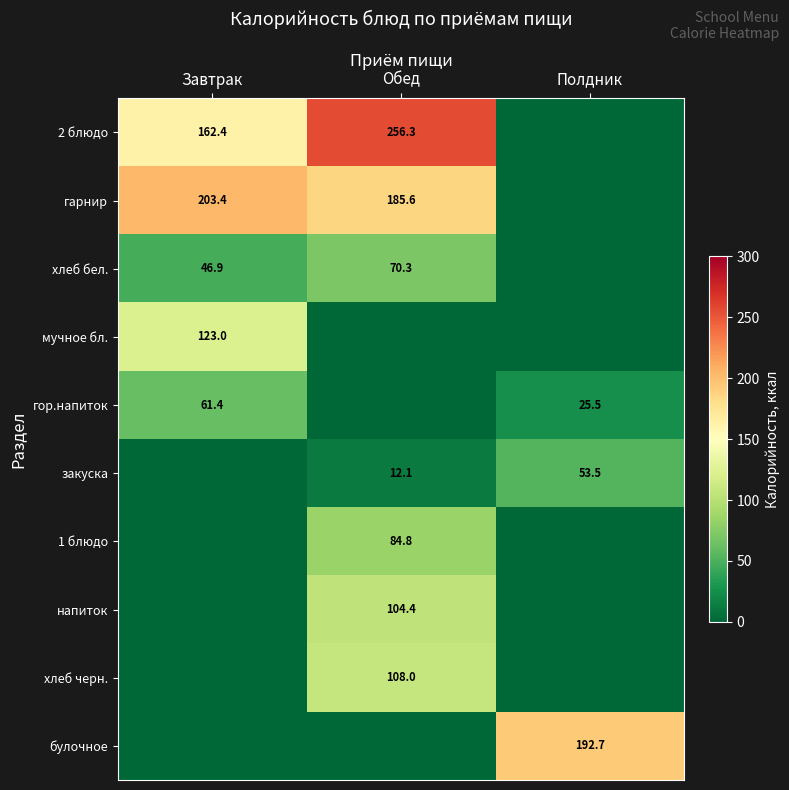

Count the number of categories in the chart.

3